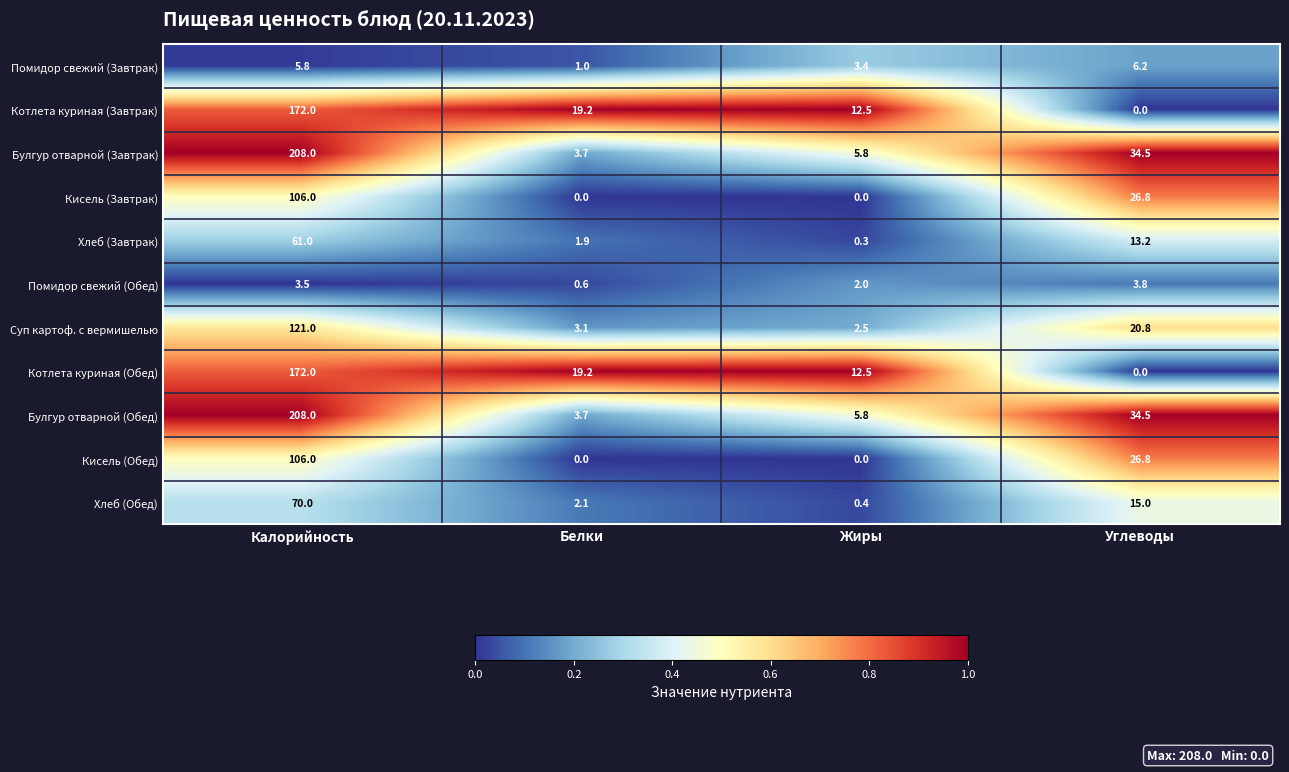

What is the difference between the maximum and second lowest values in the Хлеб (Завтрак) series?

59.1